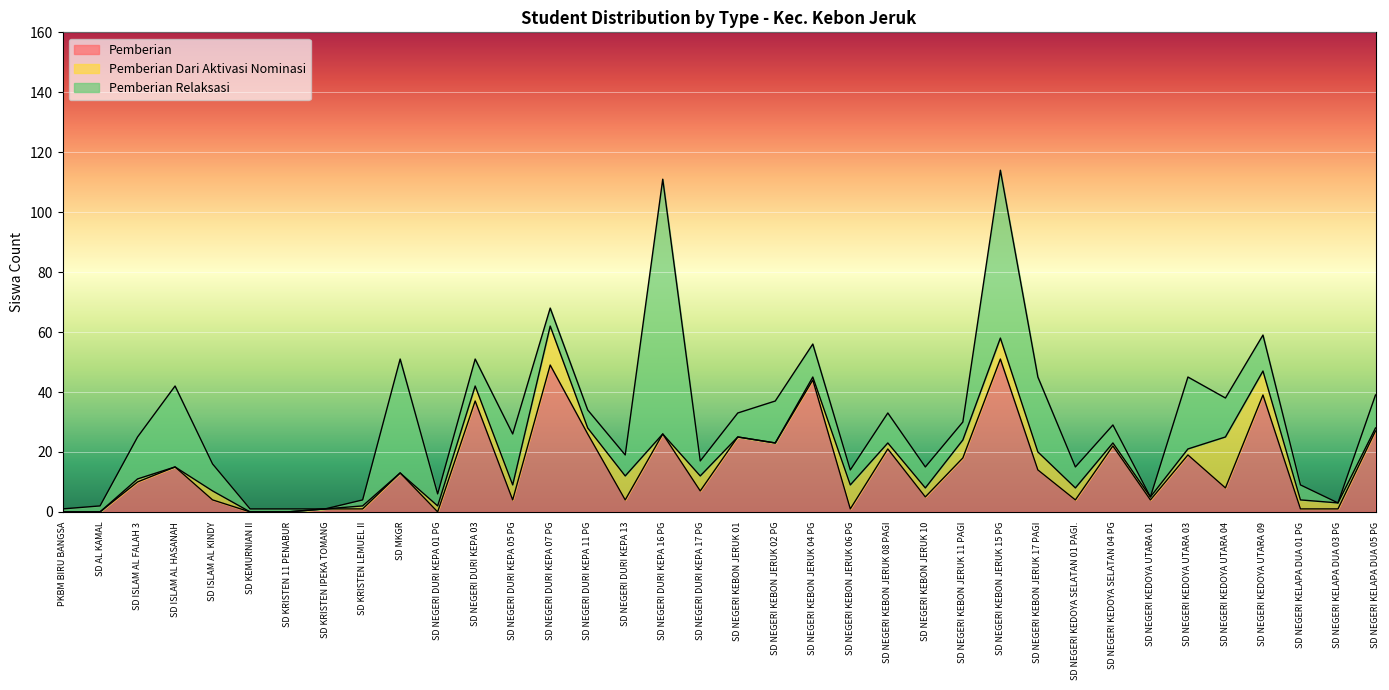

At which label is Pemberian Relaksasi closest to 42?

SD MKGR